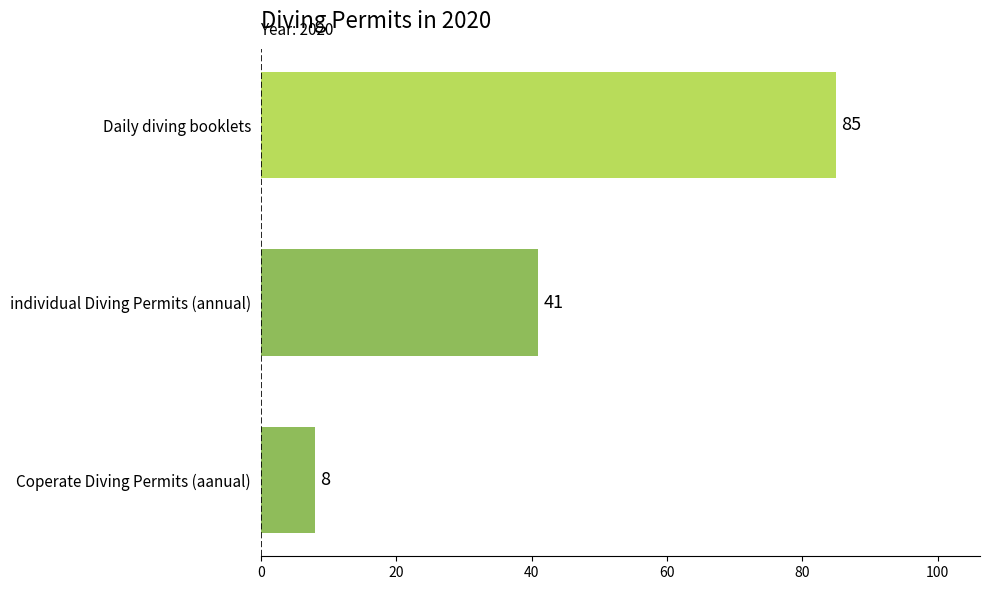

At which label is the value closest to 46?

individual Diving Permits (annual)